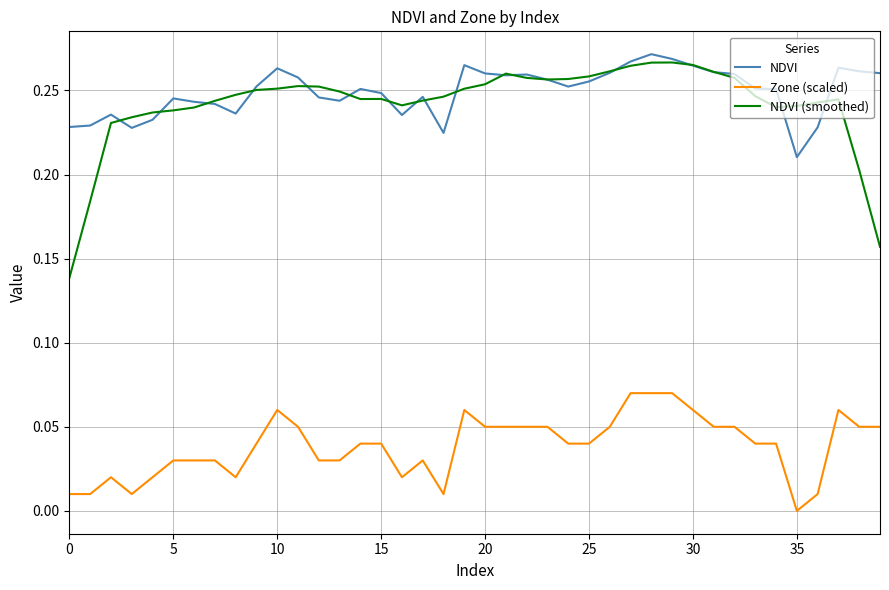

True or false: NDVI (smoothed) and Zone (scaled) intersect in this chart.

False